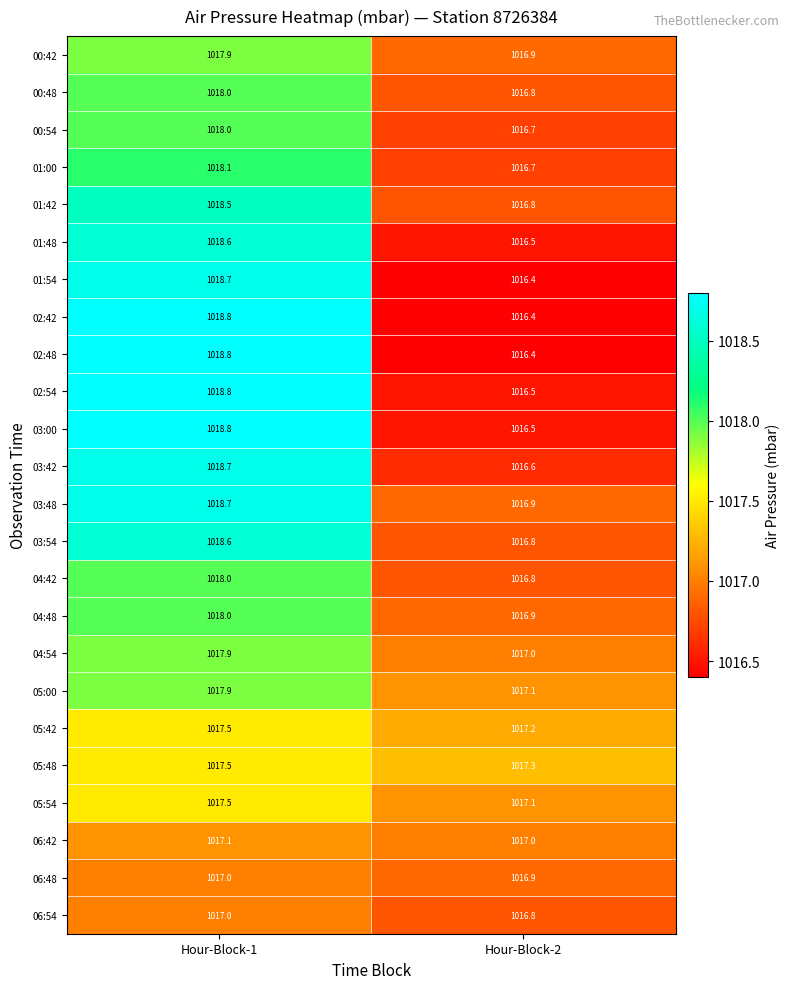

The 00:54 series shows 222.5 at Hour-Block-1. True or false?

False